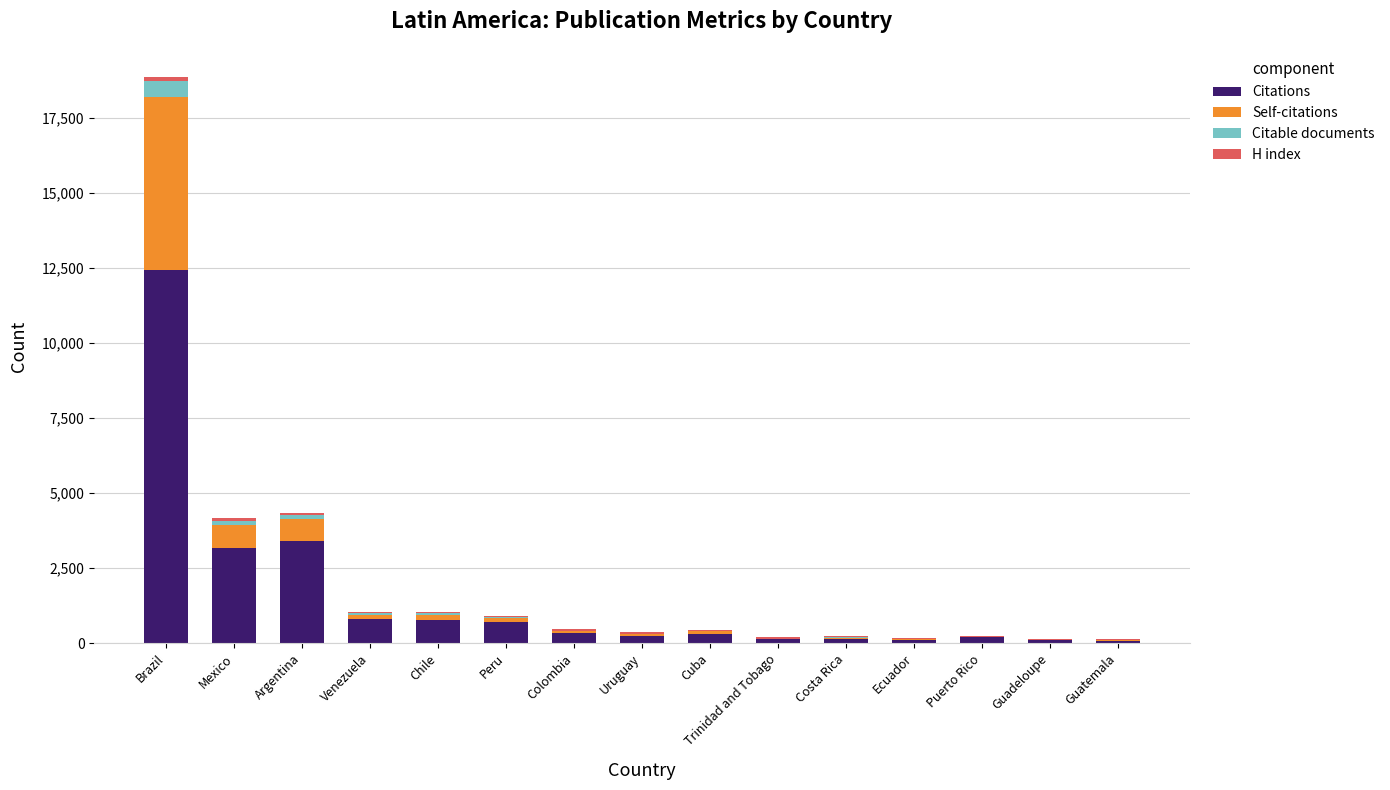

Is it true that Citations equals 3176 at Mexico?

True